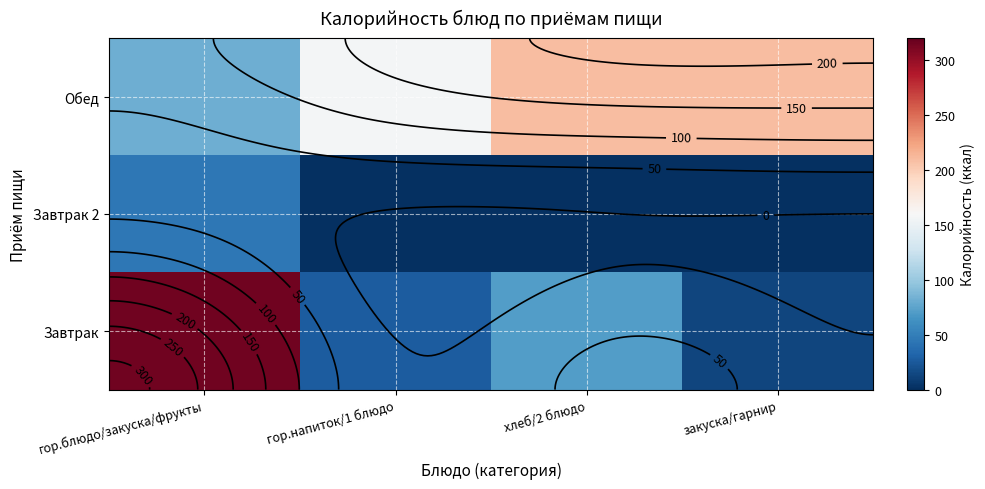

At how many categories does at least one series exceed 261?

1